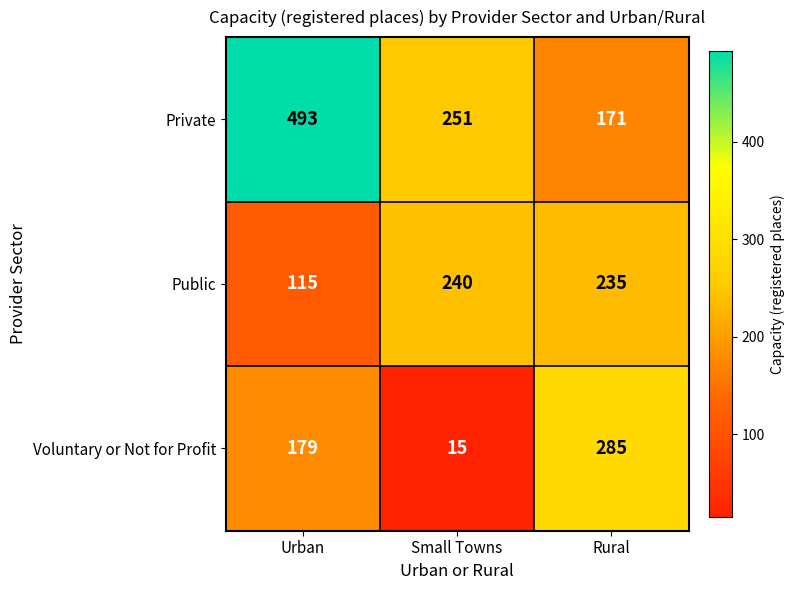

True or false: Public has a value of 240 at Small Towns.

True